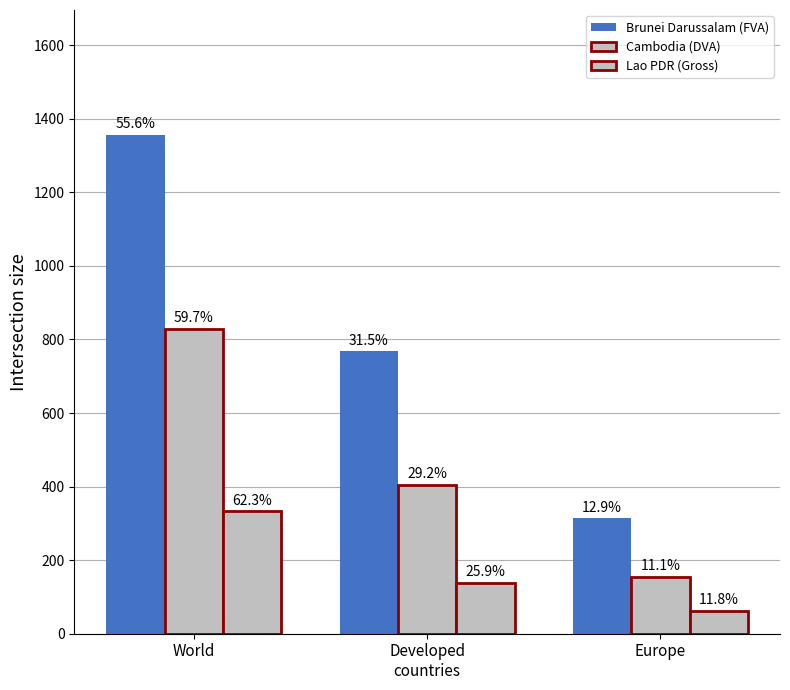

What is the label of the 3rd bar from the right?

World